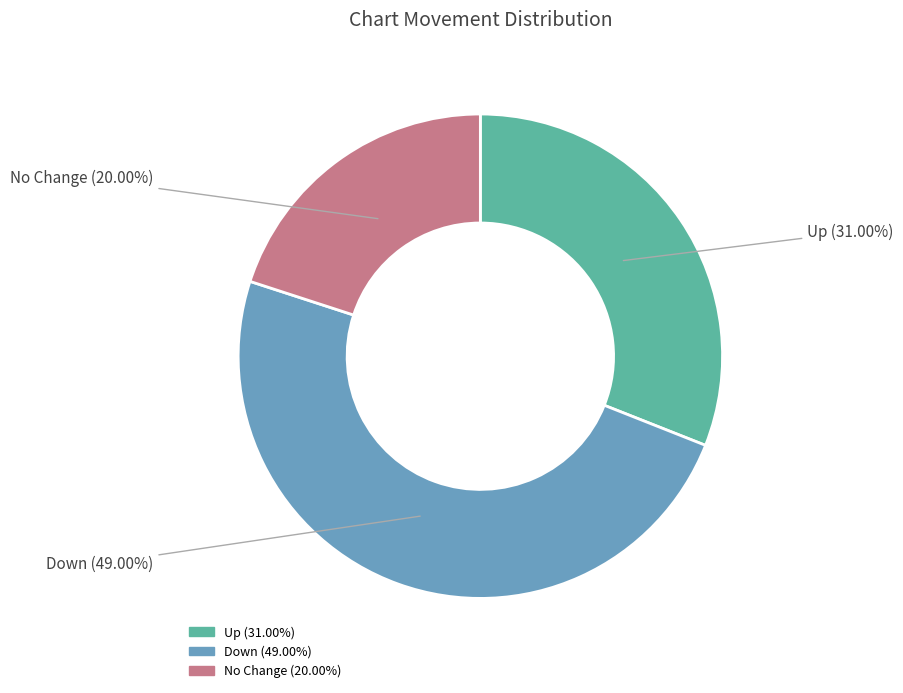

Is there any slice that represents more than half of the pie?

No